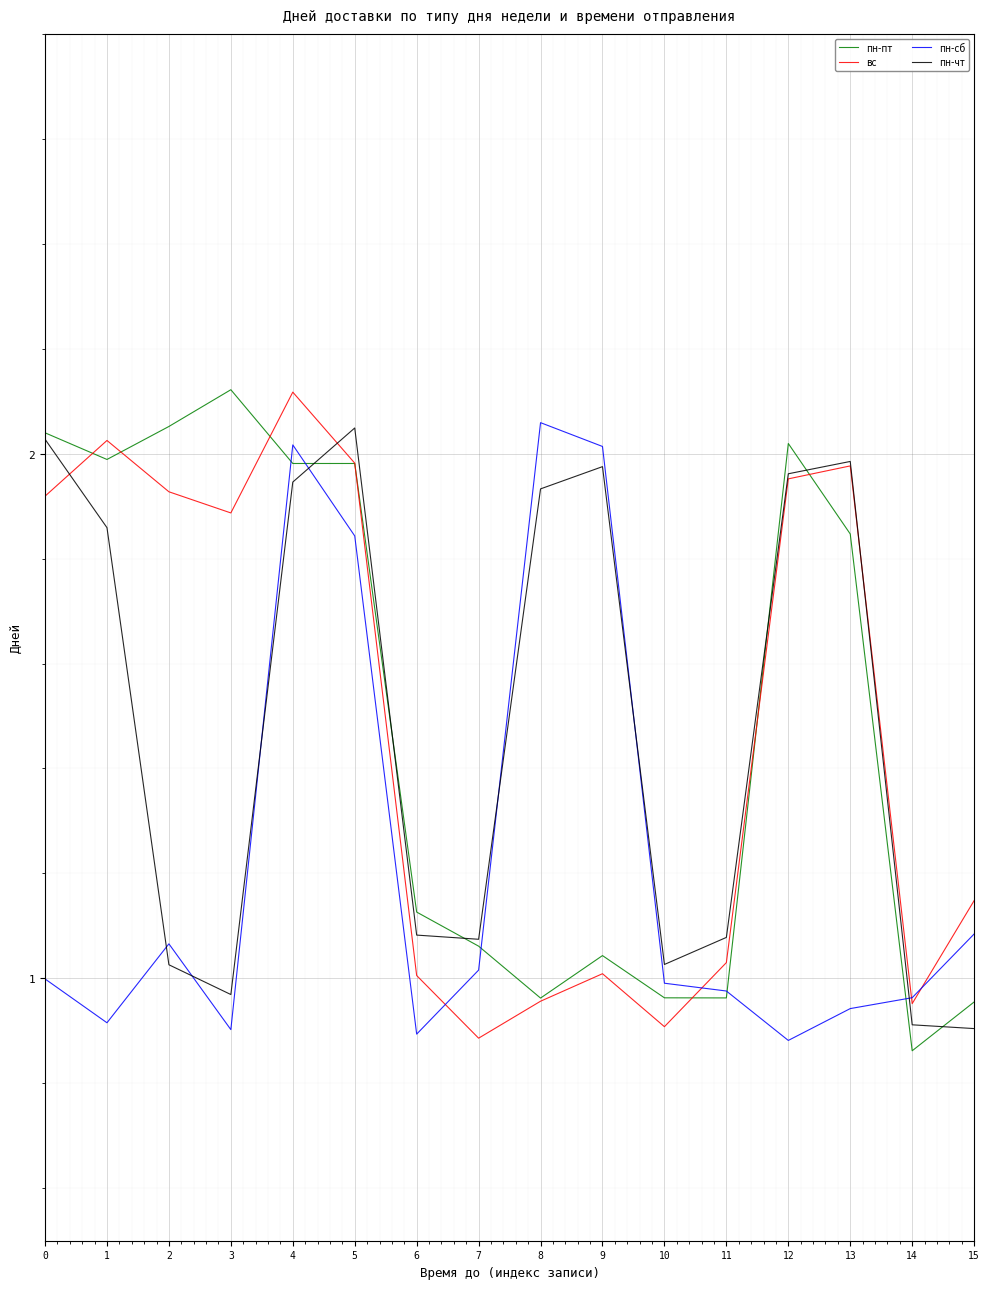

Which series ends up on top after the final intersection of пн-сб and пн-чт?

пн-сб